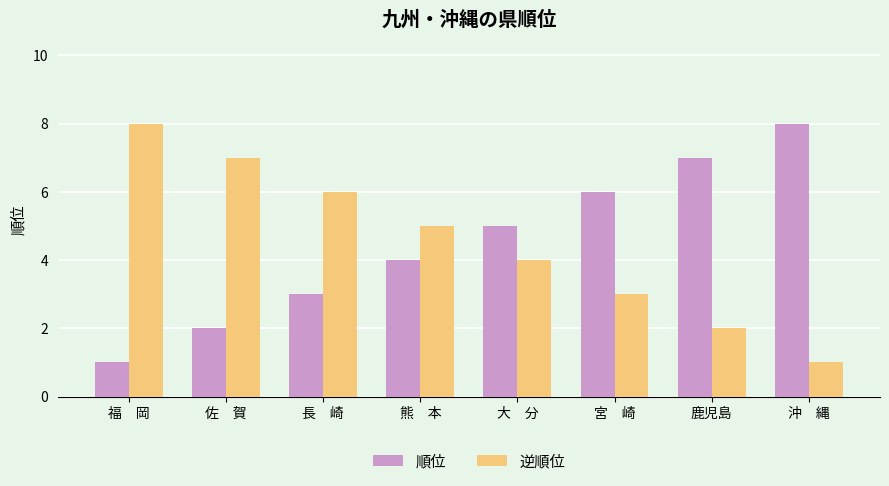

How many bars are there in each group?

2